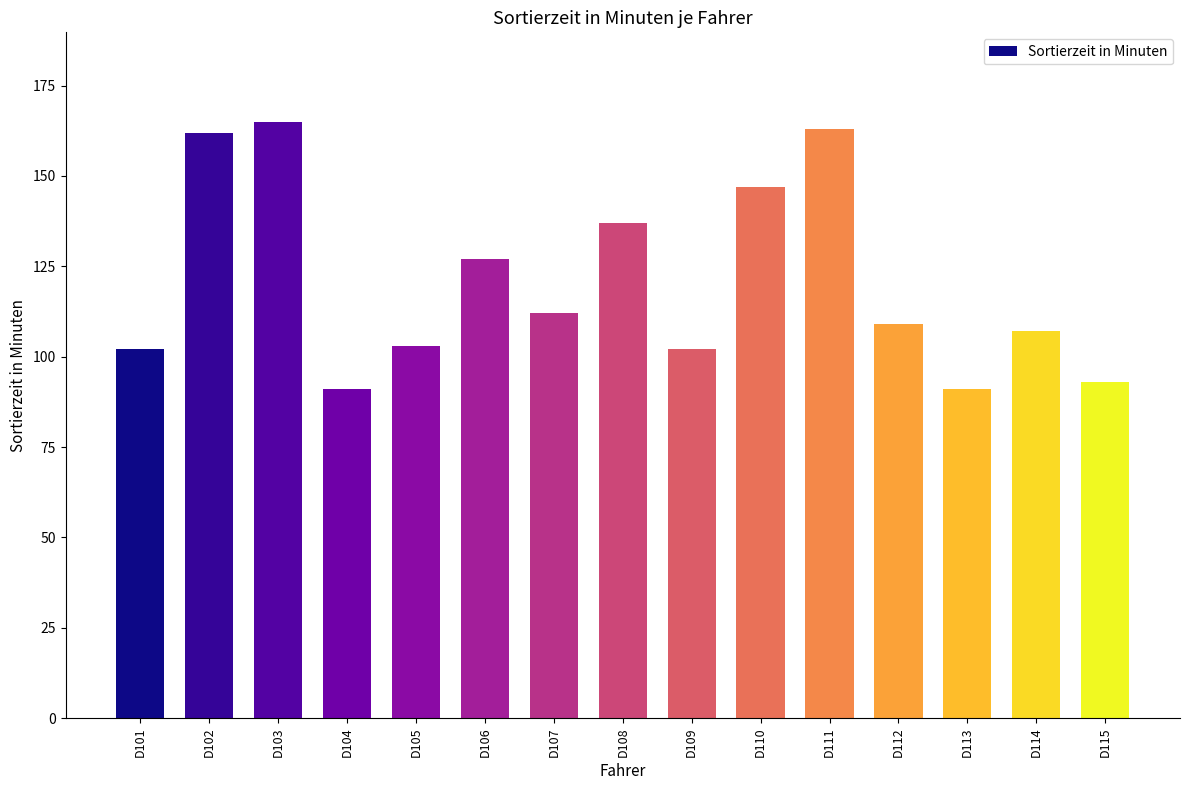

How many data points does each series have?

15